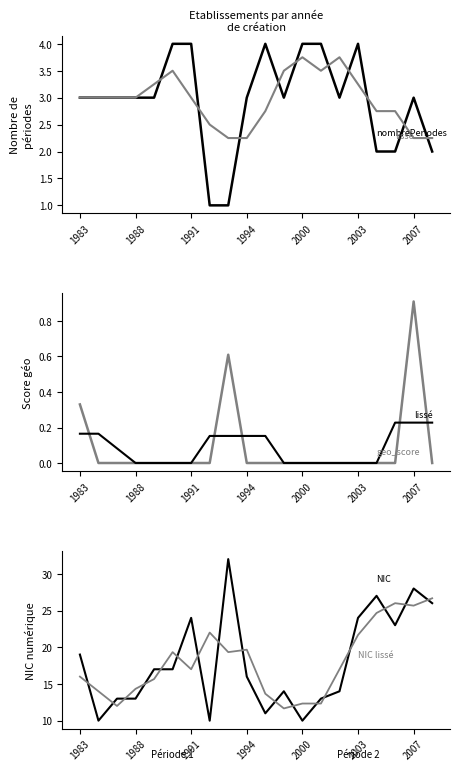

In NIC, how many points are lower than both neighbors (excluding endpoints)?

5